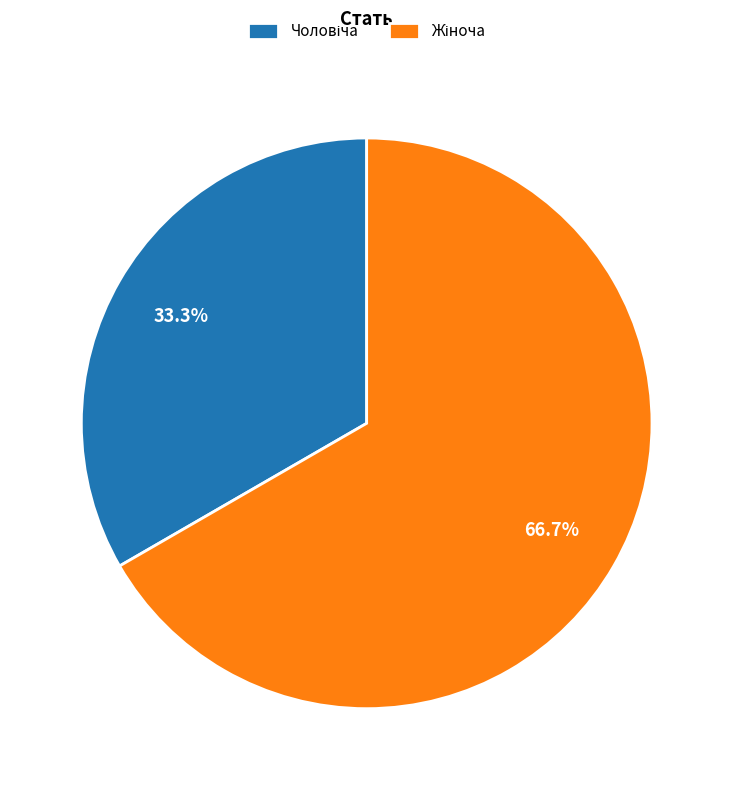

Is there a majority slice in this chart?

Yes